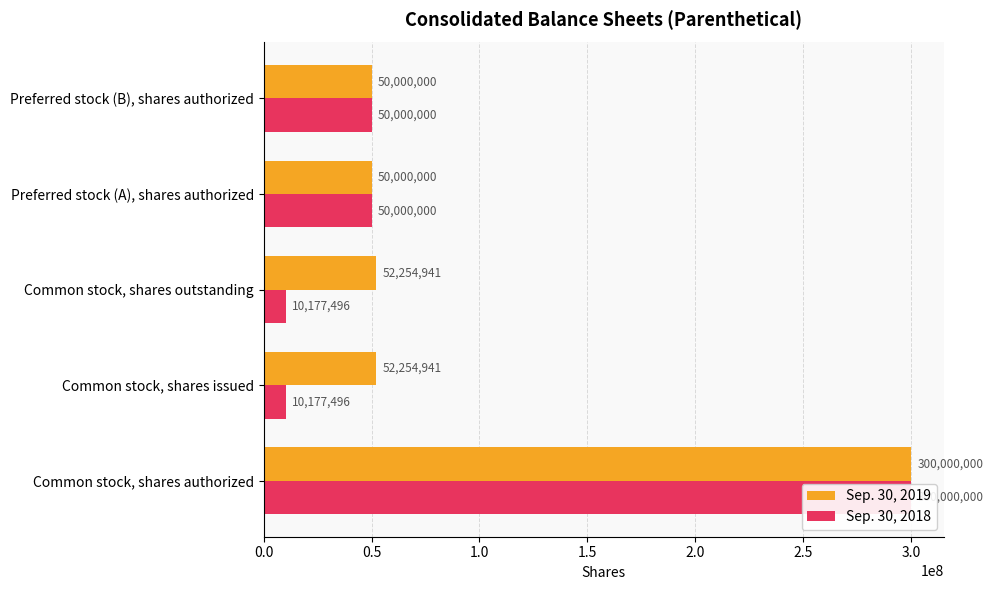

List the series in order of their overall mean, lowest first.

Sep. 30, 2018, Sep. 30, 2019